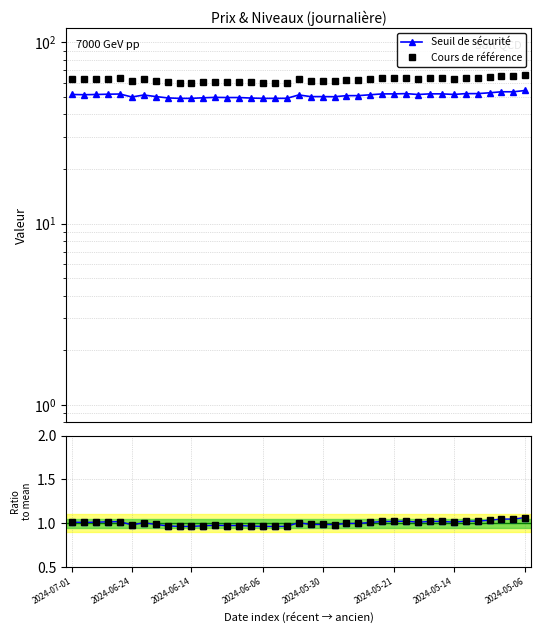

Reading left to right, transcribe all the data shown in this chart.

Seuil de sécurité: 51.6	51.4	51.6	51.7	51.9	50.0	51.2	50.2	49.4	49.1	49.1	49.4	49.7	49.6	49.6	49.3	49.1	49.1	49.1	51.2	50.2	50.2	50.1	50.8	50.8	51.4	51.9	51.9	52.1	51.5	52.0	52.0	51.6	52.1	52.1	52.7	53.4	53.4	54.2
Cours de référence: 62.9	62.7	62.9	63.1	63.2	60.9	62.4	61.3	60.2	59.8	59.8	60.3	60.6	60.5	60.5	60.1	59.8	59.8	59.9	62.5	61.2	61.2	61.1	62.0	62.0	62.7	63.4	63.4	63.6	62.9	63.4	63.4	62.9	63.6	63.6	64.2	65.1	65.1	66.1
Ratio Seuil / mean: 1.0	1.0	1.0	1.0	1.0	1.0	1.0	1.0	1.0	1.0	1.0	1.0	1.0	1.0	1.0	1.0	1.0	1.0	1.0	1.0	1.0	1.0	1.0	1.0	1.0	1.0	1.0	1.0	1.0	1.0	1.0	1.0	1.0	1.0	1.0	1.0	1.0	1.0	1.1
Ratio Cours / mean: 1.0	1.0	1.0	1.0	1.0	1.0	1.0	1.0	1.0	1.0	1.0	1.0	1.0	1.0	1.0	1.0	1.0	1.0	1.0	1.0	1.0	1.0	1.0	1.0	1.0	1.0	1.0	1.0	1.0	1.0	1.0	1.0	1.0	1.0	1.0	1.0	1.0	1.0	1.1